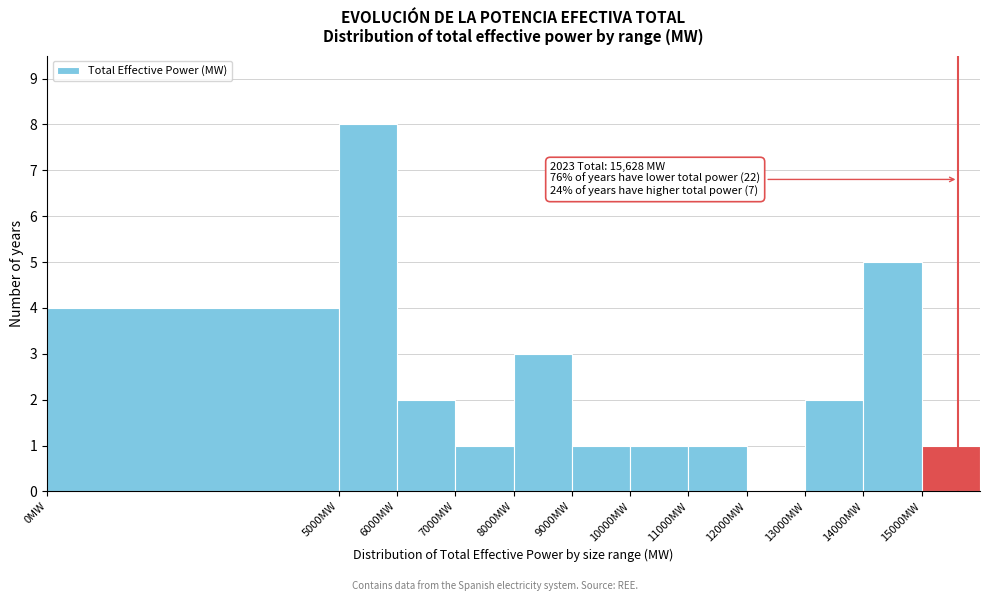

Over which range of the x-axis is the bar tallest?

5000 to 6000